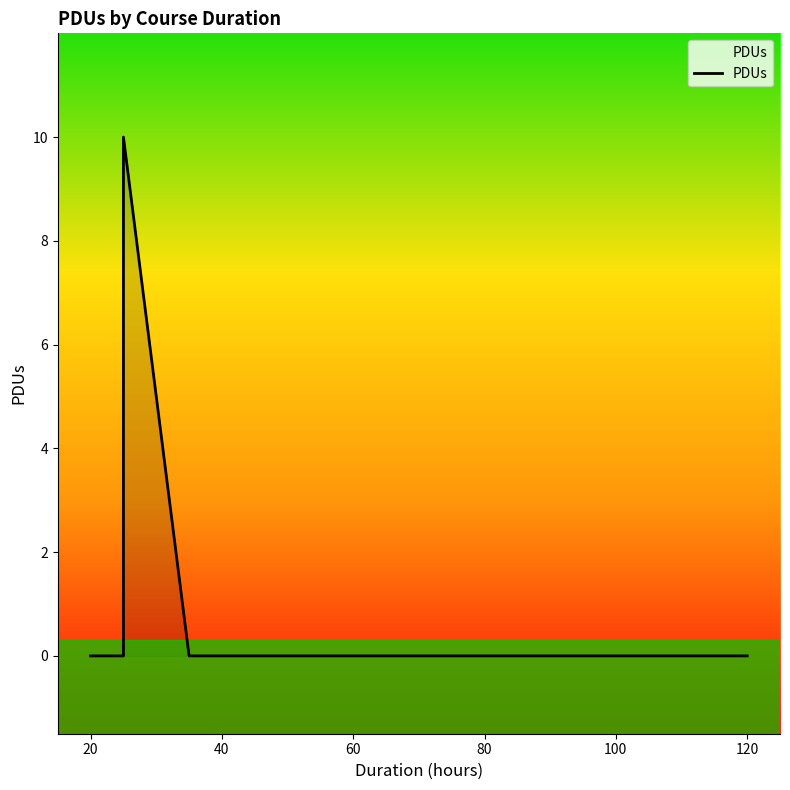

What is the greatest value displayed?

10